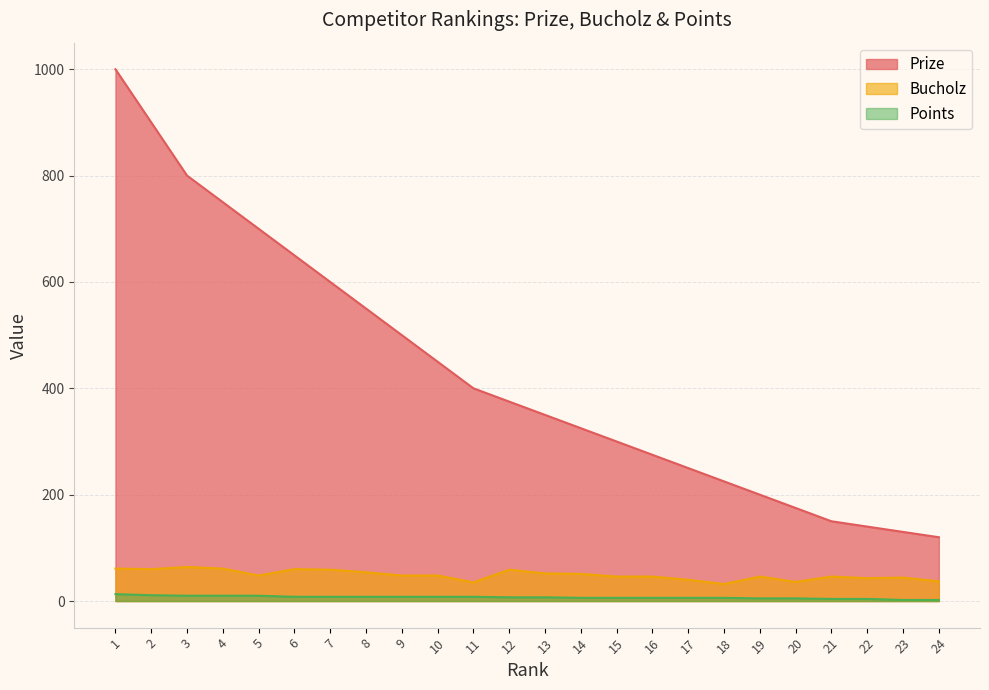

What is the sum of the Bucholz values at 16 and 12?

105